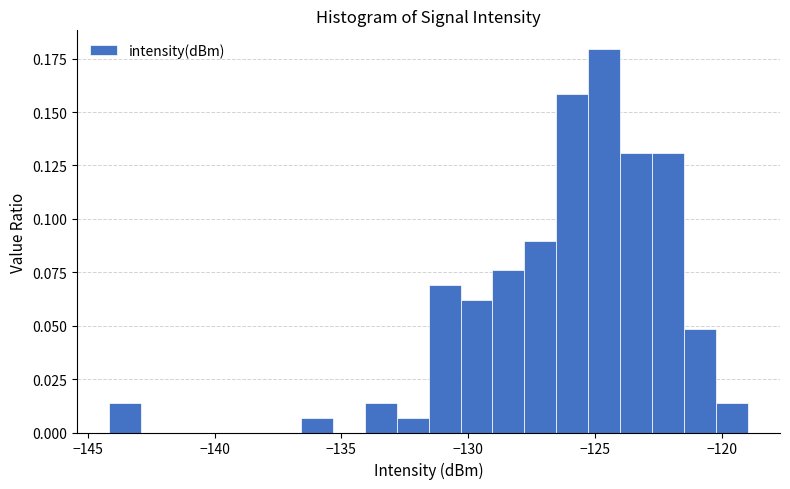

Around what value on the x-axis is the tallest bar? Give the approximate position of its centre, as read against the axis.

-124.5